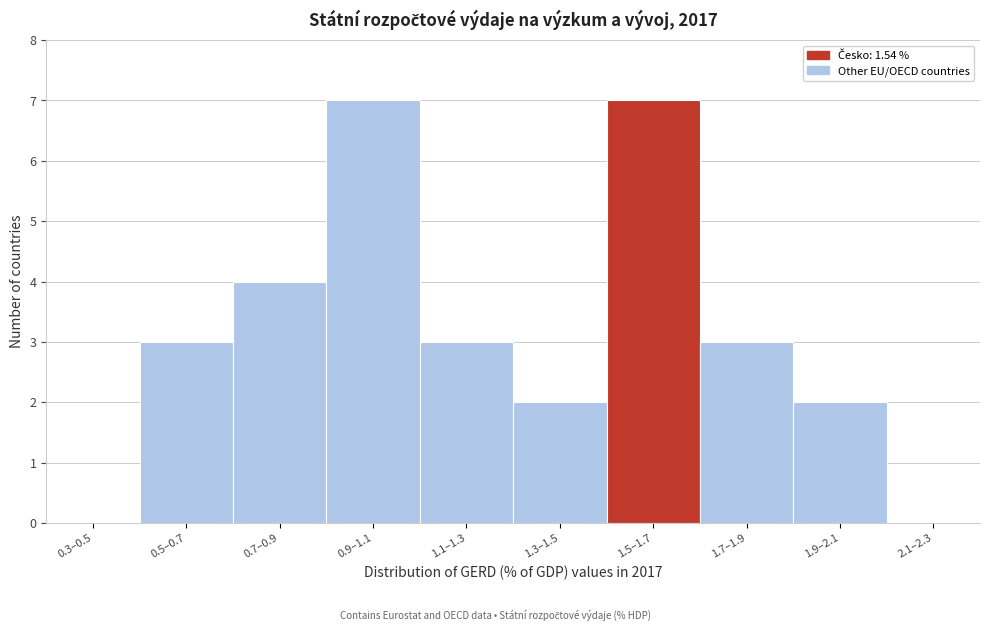

Reading left to right, list all the values displayed in this chart.

0.3–0.5=0	0.5–0.7=3	0.7–0.9=4	0.9–1.1=7	1.1–1.3=3	1.3–1.5=2	1.5–1.7=7	1.7–1.9=3	1.9–2.1=2	2.1–2.3=0